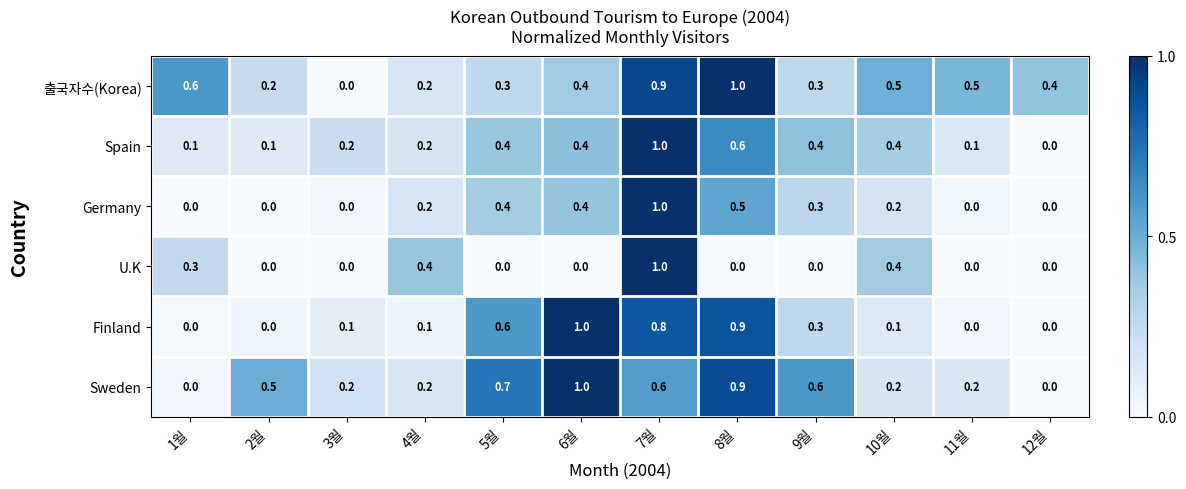

What is the highest value of the Spain series?

1.0